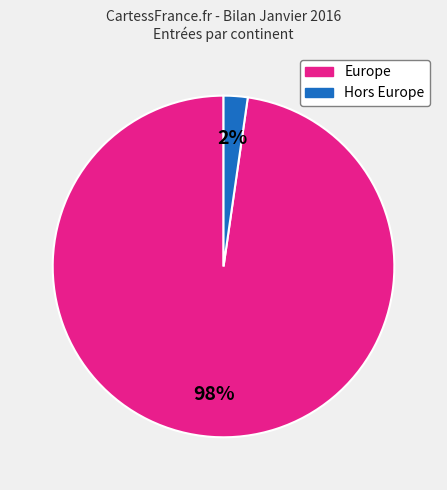

Does any single category account for the majority?

Yes